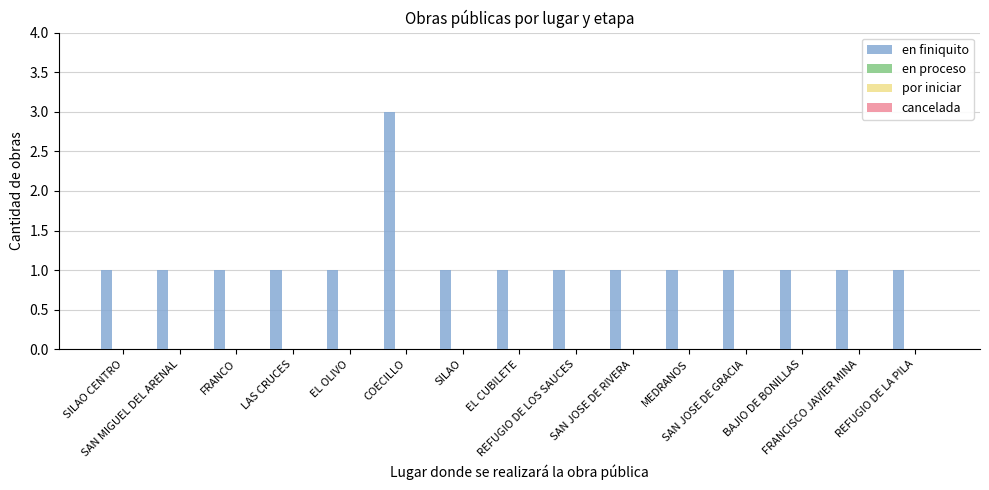

What is the maximum value shown in the chart?

3